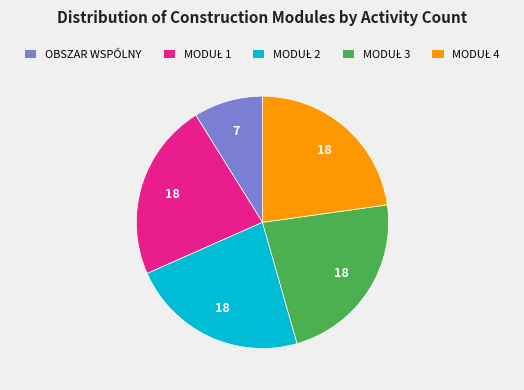

The OBSZAR WSPÓLNY slice represents 3% of the pie. True or false?

False